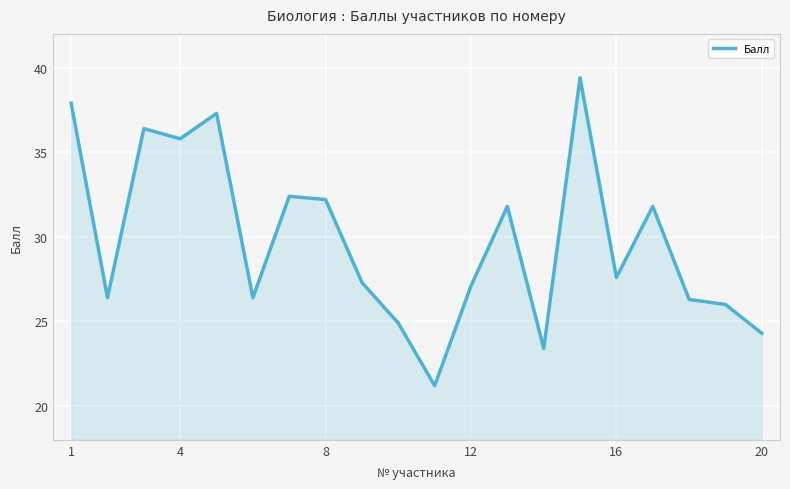

Does the chart have visible grid lines?

Yes